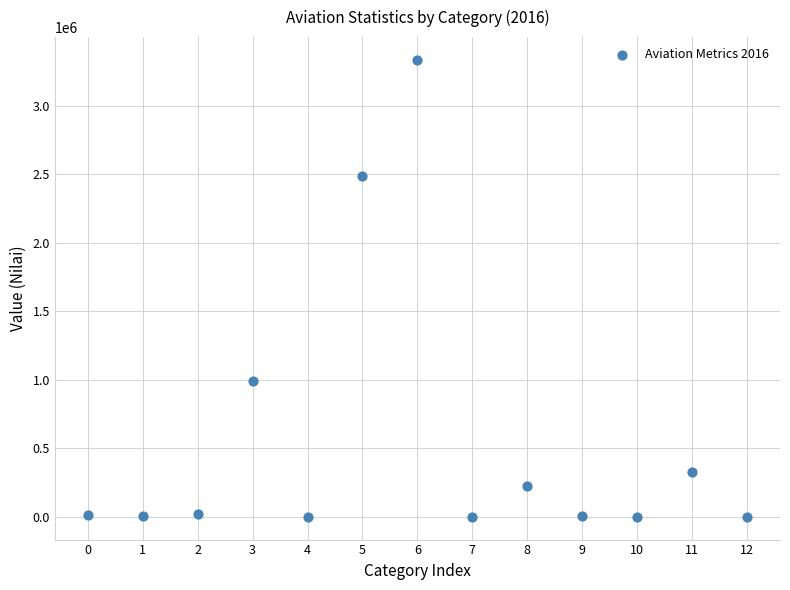

What Y value in the scatter plot is closest to 1666345?

990831